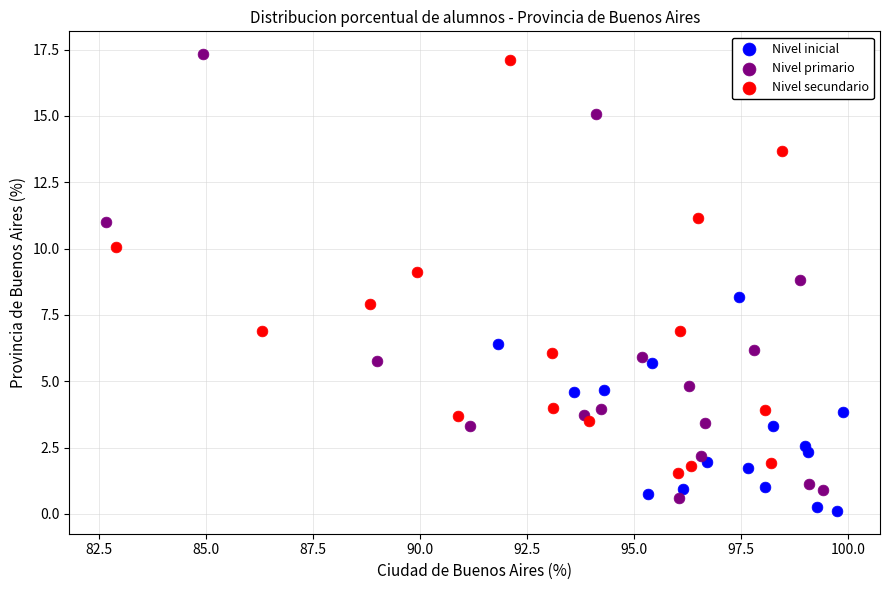

What are all the series names shown in the legend?

Nivel inicial, Nivel primario, Nivel secundario